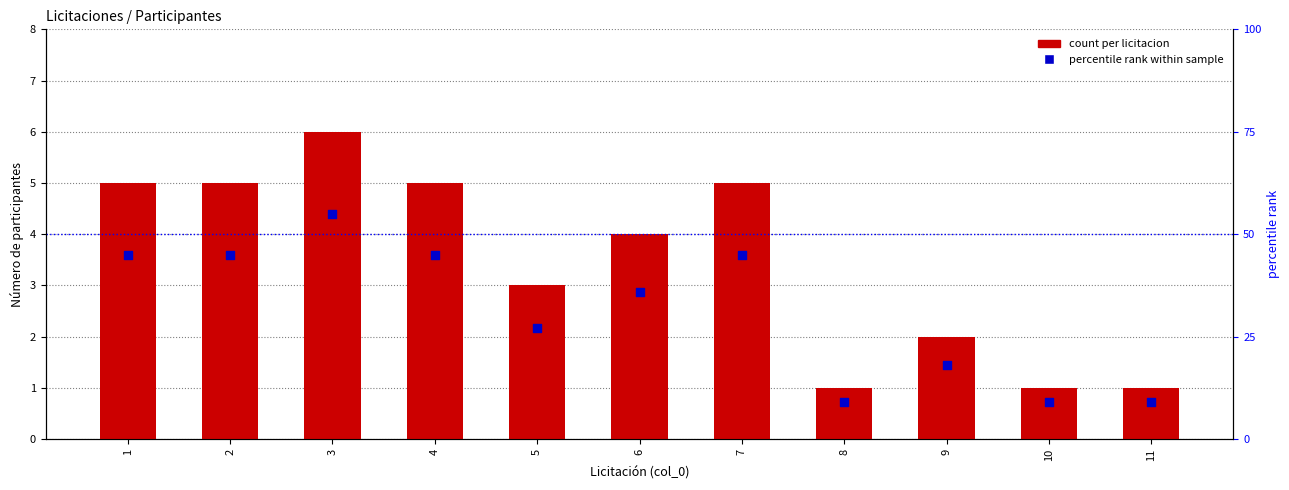

Is the value of count per licitacion at 3 greater than the value of percentile rank within sample at 9?

No